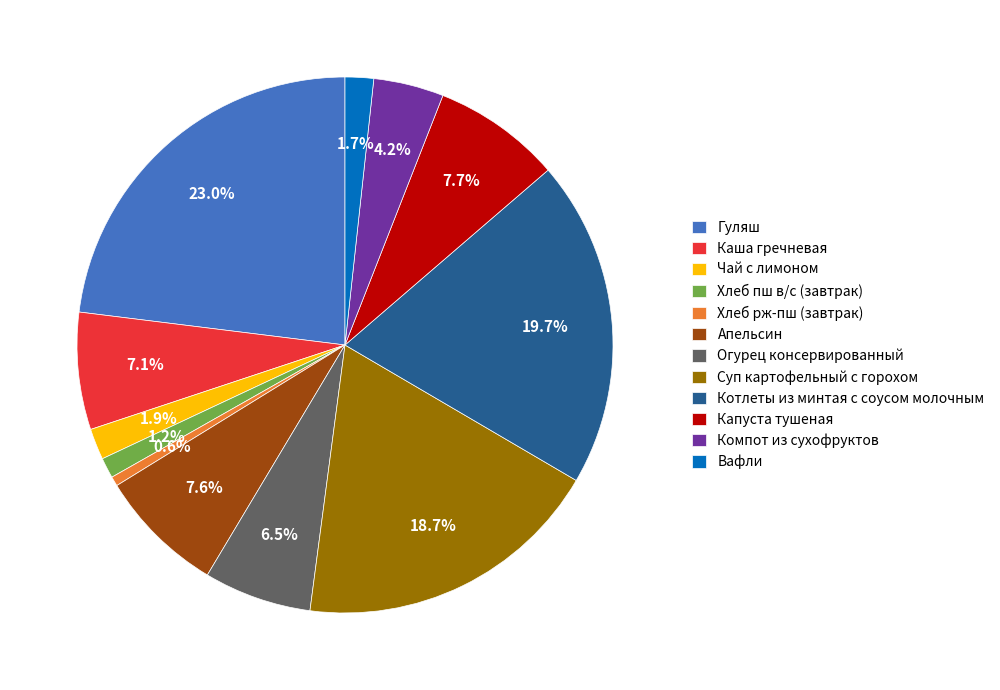

Which has a higher value, Хлеб пш в/с (завтрак) or Котлеты из минтая с соусом молочным?

Котлеты из минтая с соусом молочным